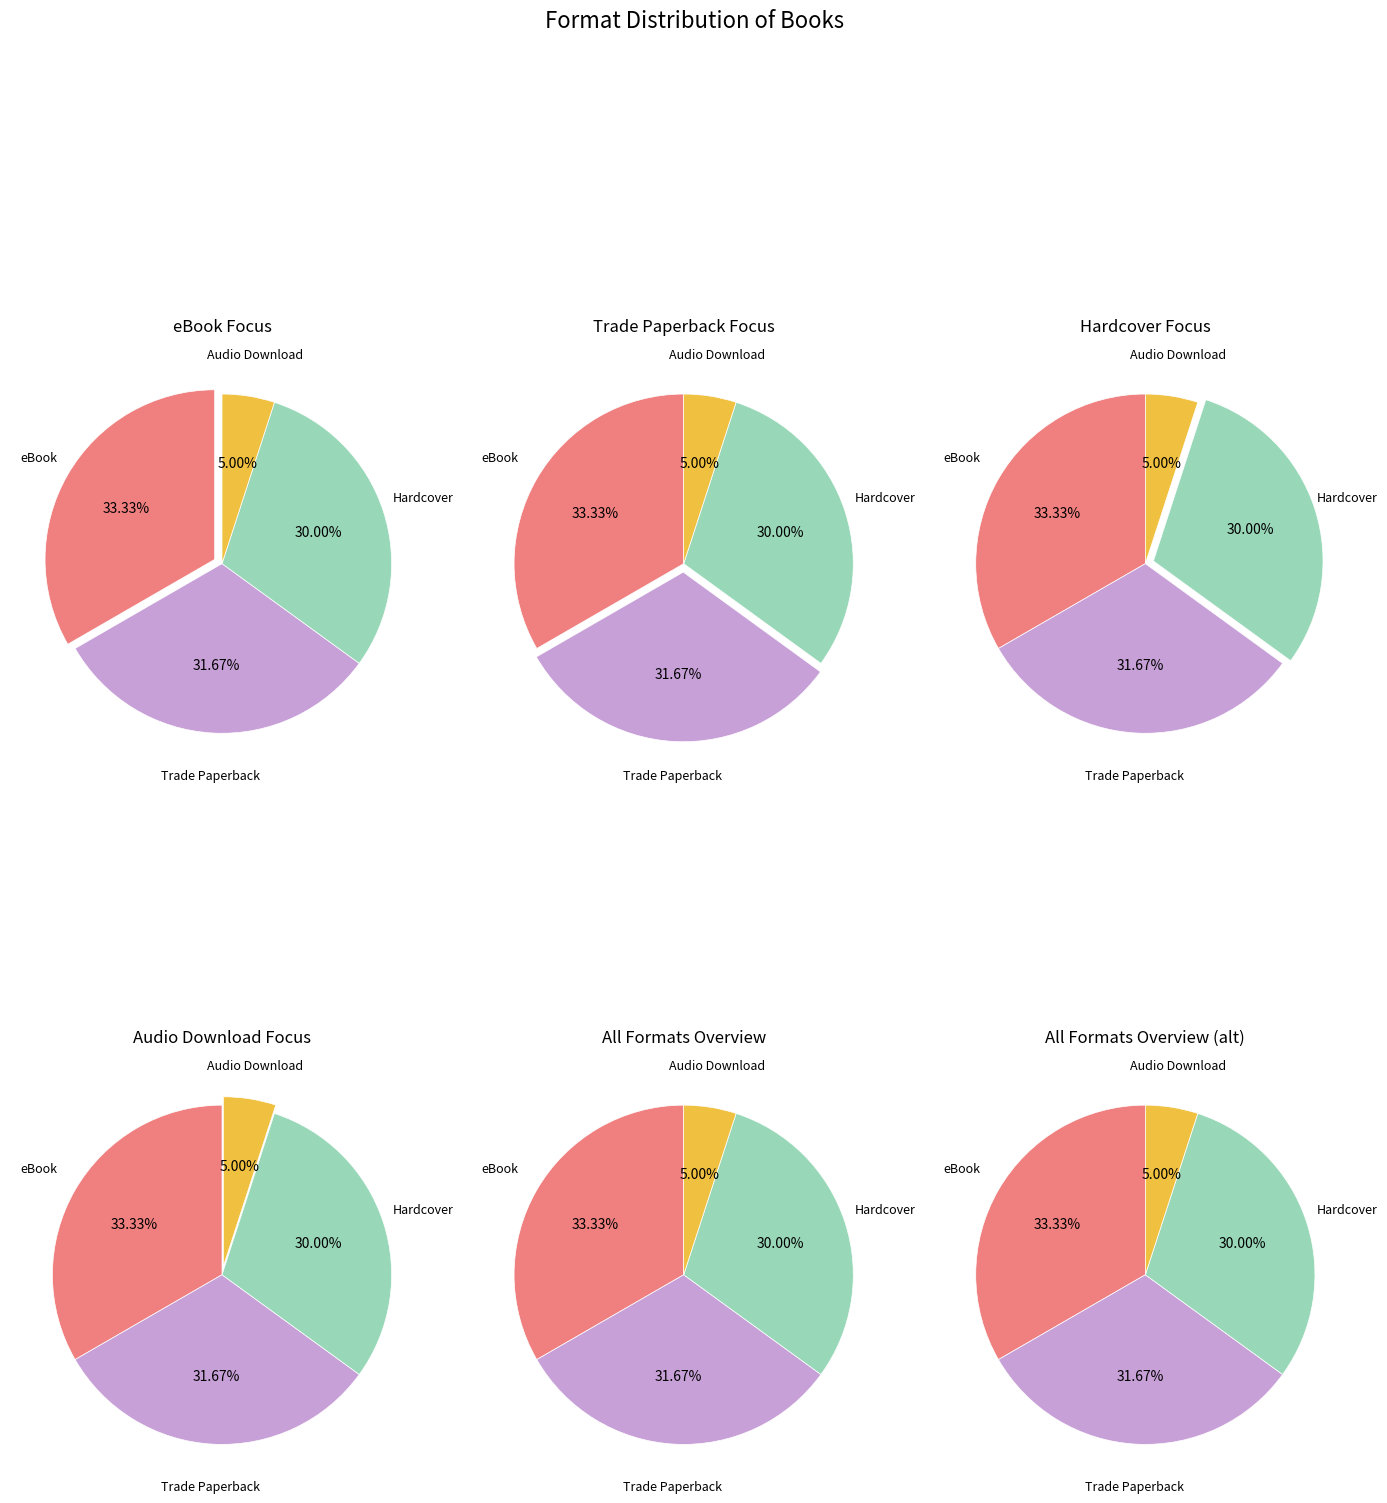

What percentage is the eBook slice, to the nearest percent?

33%